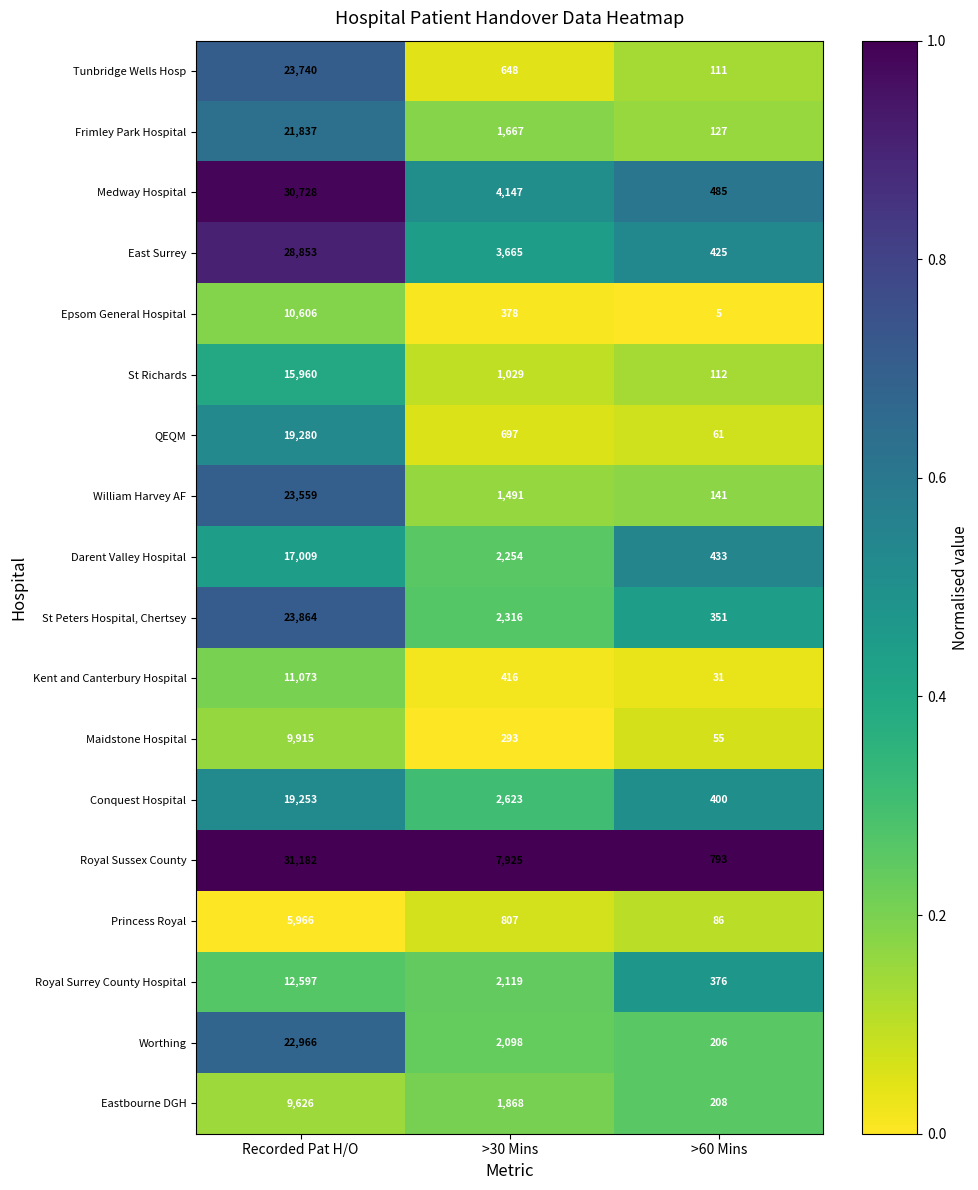

What is the sum of the Royal Surrey County Hospital values at >30 Mins and Recorded Pat H/O?

14716